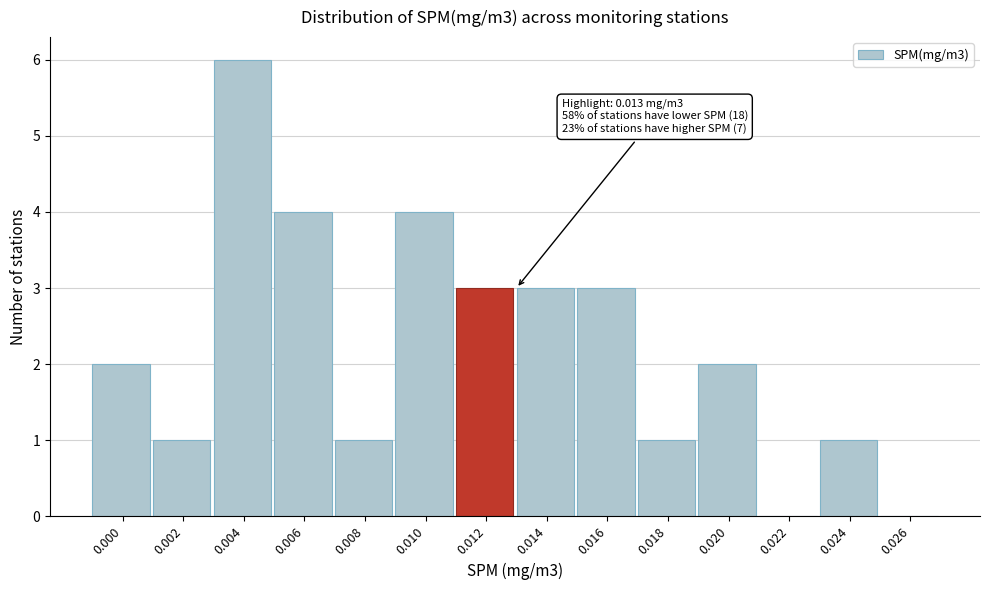

Reading right to left, extract all data points from this chart.

0.026=0	0.024=1	0.022=0	0.020=2	0.018=1	0.016=3	0.014=3	0.012=3	0.010=4	0.008=1	0.006=4	0.004=6	0.002=1	0.000=2